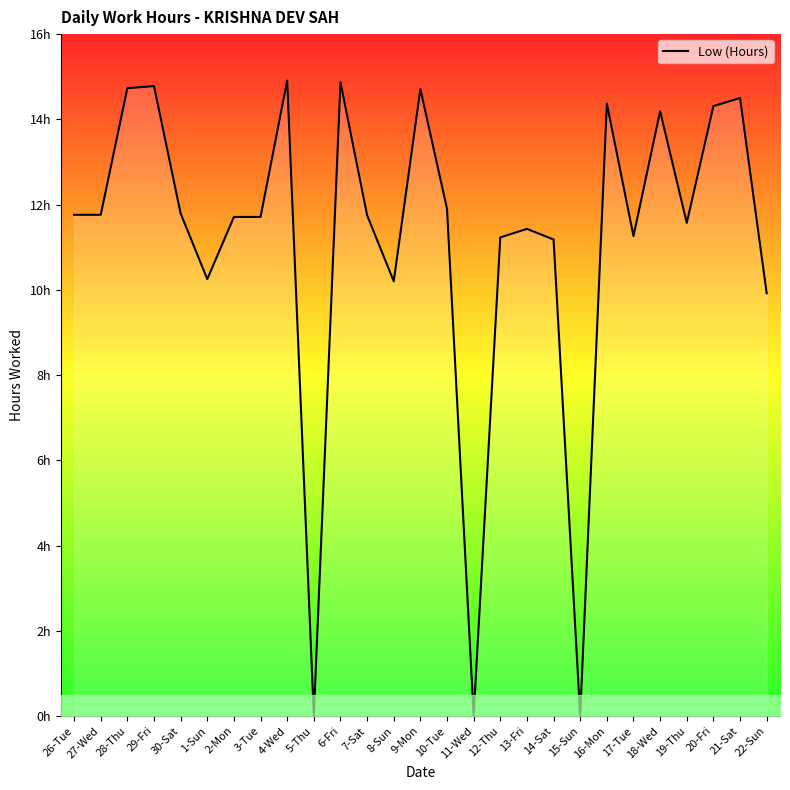

Does the chart display data point markers on the line(s)?

No